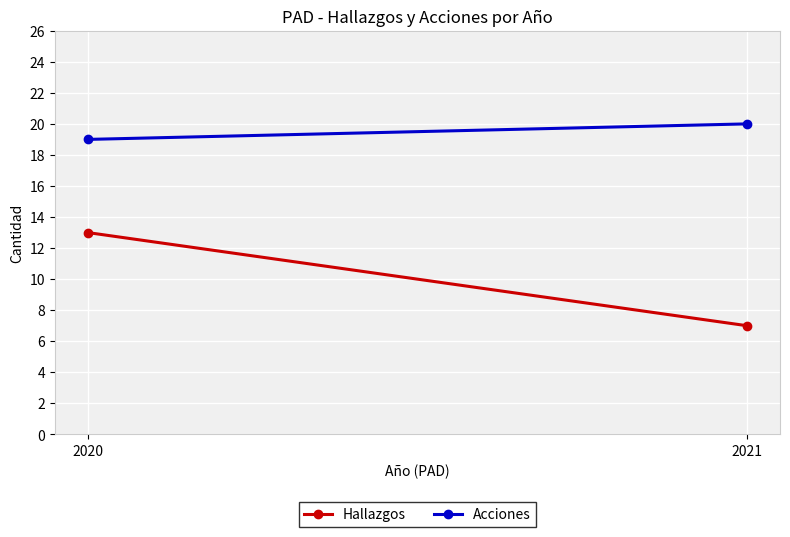

The value of Acciones at 2021 is 20. True or false?

True